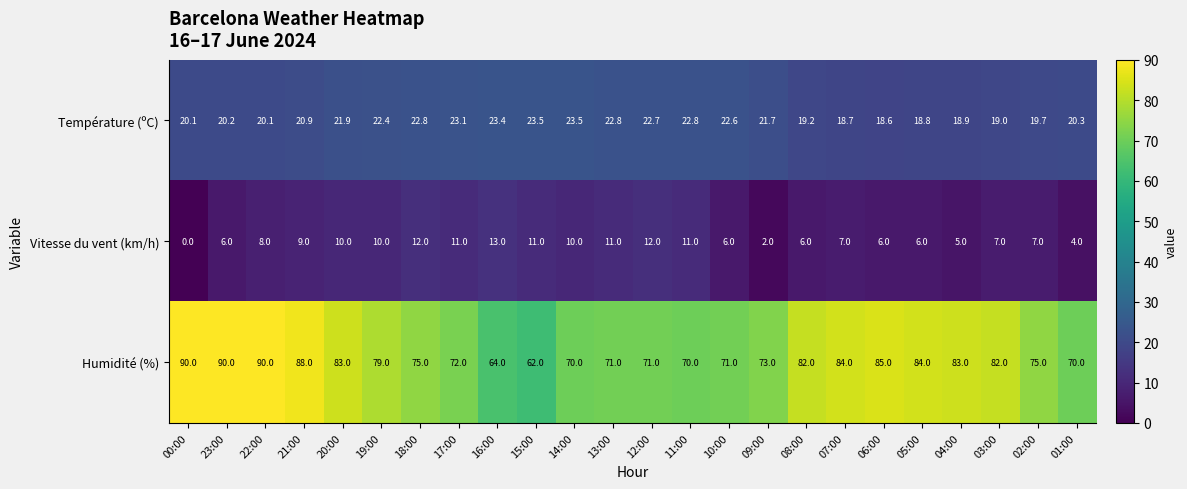

How many series are shown in this chart?

3